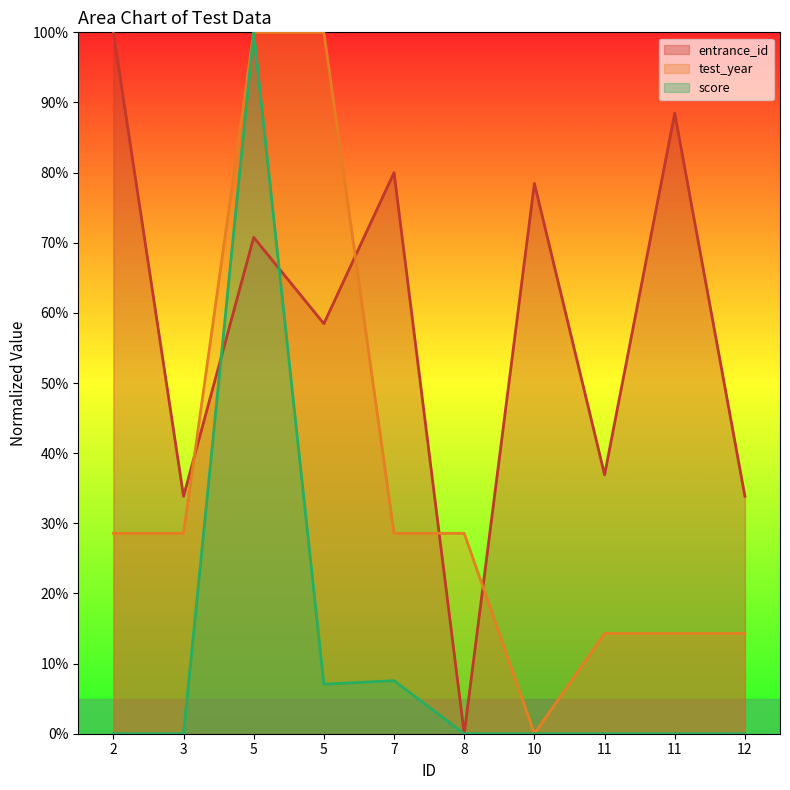

How many lines are shown in the chart?

3